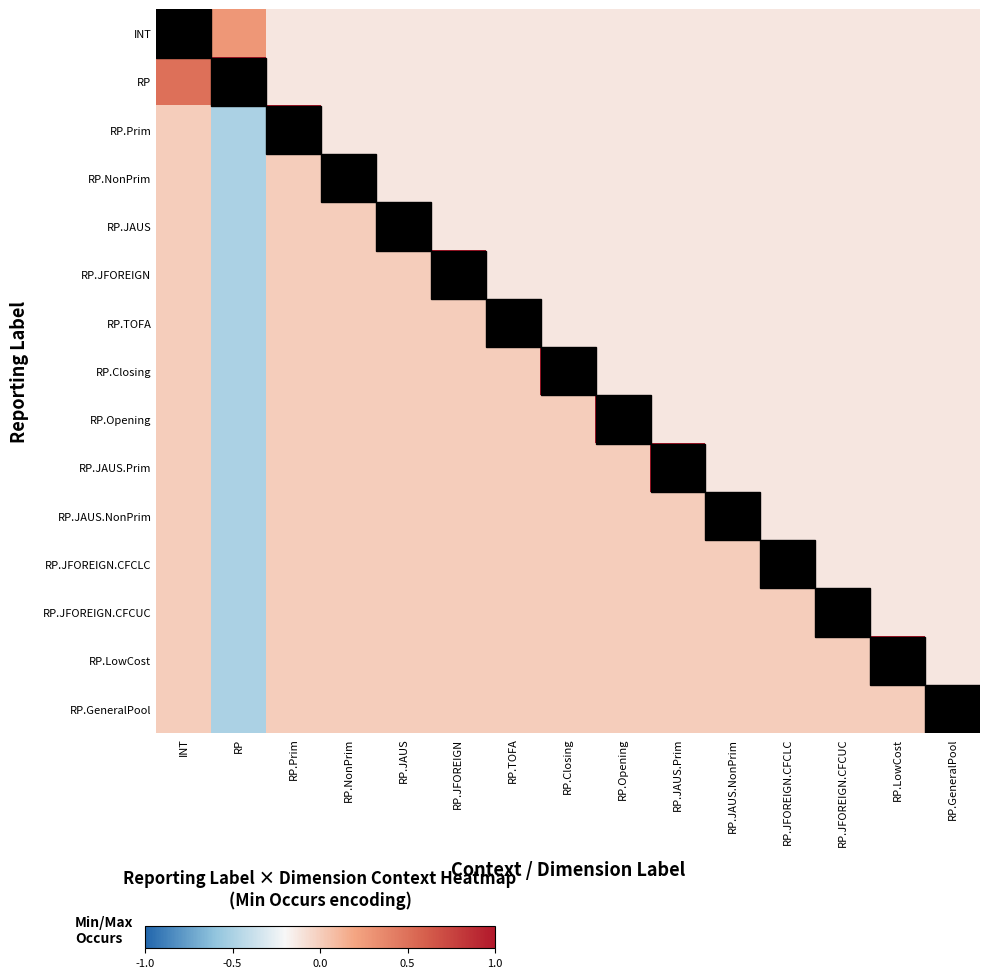

Reading left to right, what are all the values shown in this chart?

INT: INT=1.0	RP=0.3	RP.Prim=-0.1	RP.NonPrim=-0.1	RP.JAUS=-0.1	RP.JFOREIGN=-0.1	RP.TOFA=-0.1	RP.Closing=-0.1	RP.Opening=-0.1	RP.JAUS.Prim=-0.1	RP.JAUS.NonPrim=-0.1	RP.JFOREIGN.CFCLC=-0.1	RP.JFOREIGN.CFCUC=-0.1	RP.LowCost=-0.1	RP.GeneralPool=-0.1
RP: INT=0.5	RP=1.0	RP.Prim=-0.1	RP.NonPrim=-0.1	RP.JAUS=-0.1	RP.JFOREIGN=-0.1	RP.TOFA=-0.1	RP.Closing=-0.1	RP.Opening=-0.1	RP.JAUS.Prim=-0.1	RP.JAUS.NonPrim=-0.1	RP.JFOREIGN.CFCLC=-0.1	RP.JFOREIGN.CFCUC=-0.1	RP.LowCost=-0.1	RP.GeneralPool=-0.1
RP.Prim: INT=0.0	RP=-0.5	RP.Prim=1.0	RP.NonPrim=-0.1	RP.JAUS=-0.1	RP.JFOREIGN=-0.1	RP.TOFA=-0.1	RP.Closing=-0.1	RP.Opening=-0.1	RP.JAUS.Prim=-0.1	RP.JAUS.NonPrim=-0.1	RP.JFOREIGN.CFCLC=-0.1	RP.JFOREIGN.CFCUC=-0.1	RP.LowCost=-0.1	RP.GeneralPool=-0.1
RP.NonPrim: INT=0.0	RP=-0.5	RP.Prim=0.0	RP.NonPrim=1.0	RP.JAUS=-0.1	RP.JFOREIGN=-0.1	RP.TOFA=-0.1	RP.Closing=-0.1	RP.Opening=-0.1	RP.JAUS.Prim=-0.1	RP.JAUS.NonPrim=-0.1	RP.JFOREIGN.CFCLC=-0.1	RP.JFOREIGN.CFCUC=-0.1	RP.LowCost=-0.1	RP.GeneralPool=-0.1
RP.JAUS: INT=0.0	RP=-0.5	RP.Prim=0.0	RP.NonPrim=0.0	RP.JAUS=1.0	RP.JFOREIGN=-0.1	RP.TOFA=-0.1	RP.Closing=-0.1	RP.Opening=-0.1	RP.JAUS.Prim=-0.1	RP.JAUS.NonPrim=-0.1	RP.JFOREIGN.CFCLC=-0.1	RP.JFOREIGN.CFCUC=-0.1	RP.LowCost=-0.1	RP.GeneralPool=-0.1
RP.JFOREIGN: INT=0.0	RP=-0.5	RP.Prim=0.0	RP.NonPrim=0.0	RP.JAUS=0.0	RP.JFOREIGN=1.0	RP.TOFA=-0.1	RP.Closing=-0.1	RP.Opening=-0.1	RP.JAUS.Prim=-0.1	RP.JAUS.NonPrim=-0.1	RP.JFOREIGN.CFCLC=-0.1	RP.JFOREIGN.CFCUC=-0.1	RP.LowCost=-0.1	RP.GeneralPool=-0.1
RP.TOFA: INT=0.0	RP=-0.5	RP.Prim=0.0	RP.NonPrim=0.0	RP.JAUS=0.0	RP.JFOREIGN=0.0	RP.TOFA=1.0	RP.Closing=-0.1	RP.Opening=-0.1	RP.JAUS.Prim=-0.1	RP.JAUS.NonPrim=-0.1	RP.JFOREIGN.CFCLC=-0.1	RP.JFOREIGN.CFCUC=-0.1	RP.LowCost=-0.1	RP.GeneralPool=-0.1
RP.Closing: INT=0.0	RP=-0.5	RP.Prim=0.0	RP.NonPrim=0.0	RP.JAUS=0.0	RP.JFOREIGN=0.0	RP.TOFA=0.0	RP.Closing=1.0	RP.Opening=-0.1	RP.JAUS.Prim=-0.1	RP.JAUS.NonPrim=-0.1	RP.JFOREIGN.CFCLC=-0.1	RP.JFOREIGN.CFCUC=-0.1	RP.LowCost=-0.1	RP.GeneralPool=-0.1
RP.Opening: INT=0.0	RP=-0.5	RP.Prim=0.0	RP.NonPrim=0.0	RP.JAUS=0.0	RP.JFOREIGN=0.0	RP.TOFA=0.0	RP.Closing=0.0	RP.Opening=1.0	RP.JAUS.Prim=-0.1	RP.JAUS.NonPrim=-0.1	RP.JFOREIGN.CFCLC=-0.1	RP.JFOREIGN.CFCUC=-0.1	RP.LowCost=-0.1	RP.GeneralPool=-0.1
RP.JAUS.Prim: INT=0.0	RP=-0.5	RP.Prim=0.0	RP.NonPrim=0.0	RP.JAUS=0.0	RP.JFOREIGN=0.0	RP.TOFA=0.0	RP.Closing=0.0	RP.Opening=0.0	RP.JAUS.Prim=1.0	RP.JAUS.NonPrim=-0.1	RP.JFOREIGN.CFCLC=-0.1	RP.JFOREIGN.CFCUC=-0.1	RP.LowCost=-0.1	RP.GeneralPool=-0.1
RP.JAUS.NonPrim: INT=0.0	RP=-0.5	RP.Prim=0.0	RP.NonPrim=0.0	RP.JAUS=0.0	RP.JFOREIGN=0.0	RP.TOFA=0.0	RP.Closing=0.0	RP.Opening=0.0	RP.JAUS.Prim=0.0	RP.JAUS.NonPrim=1.0	RP.JFOREIGN.CFCLC=-0.1	RP.JFOREIGN.CFCUC=-0.1	RP.LowCost=-0.1	RP.GeneralPool=-0.1
RP.JFOREIGN.CFCLC: INT=0.0	RP=-0.5	RP.Prim=0.0	RP.NonPrim=0.0	RP.JAUS=0.0	RP.JFOREIGN=0.0	RP.TOFA=0.0	RP.Closing=0.0	RP.Opening=0.0	RP.JAUS.Prim=0.0	RP.JAUS.NonPrim=0.0	RP.JFOREIGN.CFCLC=1.0	RP.JFOREIGN.CFCUC=-0.1	RP.LowCost=-0.1	RP.GeneralPool=-0.1
RP.JFOREIGN.CFCUC: INT=0.0	RP=-0.5	RP.Prim=0.0	RP.NonPrim=0.0	RP.JAUS=0.0	RP.JFOREIGN=0.0	RP.TOFA=0.0	RP.Closing=0.0	RP.Opening=0.0	RP.JAUS.Prim=0.0	RP.JAUS.NonPrim=0.0	RP.JFOREIGN.CFCLC=0.0	RP.JFOREIGN.CFCUC=1.0	RP.LowCost=-0.1	RP.GeneralPool=-0.1
RP.LowCost: INT=0.0	RP=-0.5	RP.Prim=0.0	RP.NonPrim=0.0	RP.JAUS=0.0	RP.JFOREIGN=0.0	RP.TOFA=0.0	RP.Closing=0.0	RP.Opening=0.0	RP.JAUS.Prim=0.0	RP.JAUS.NonPrim=0.0	RP.JFOREIGN.CFCLC=0.0	RP.JFOREIGN.CFCUC=0.0	RP.LowCost=1.0	RP.GeneralPool=-0.1
RP.GeneralPool: INT=0.0	RP=-0.5	RP.Prim=0.0	RP.NonPrim=0.0	RP.JAUS=0.0	RP.JFOREIGN=0.0	RP.TOFA=0.0	RP.Closing=0.0	RP.Opening=0.0	RP.JAUS.Prim=0.0	RP.JAUS.NonPrim=0.0	RP.JFOREIGN.CFCLC=0.0	RP.JFOREIGN.CFCUC=0.0	RP.LowCost=0.0	RP.GeneralPool=1.0